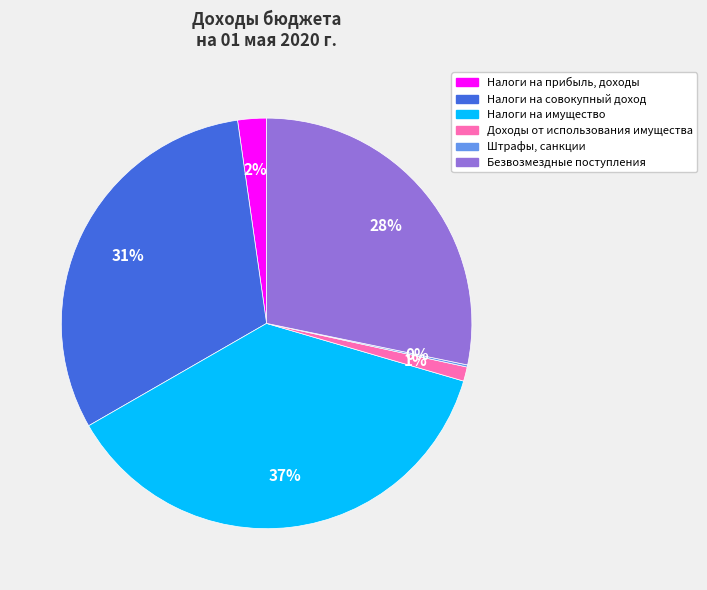

Combined, do Налоги на совокупный доход and Безвозмездные поступления account for over 50%?

Yes